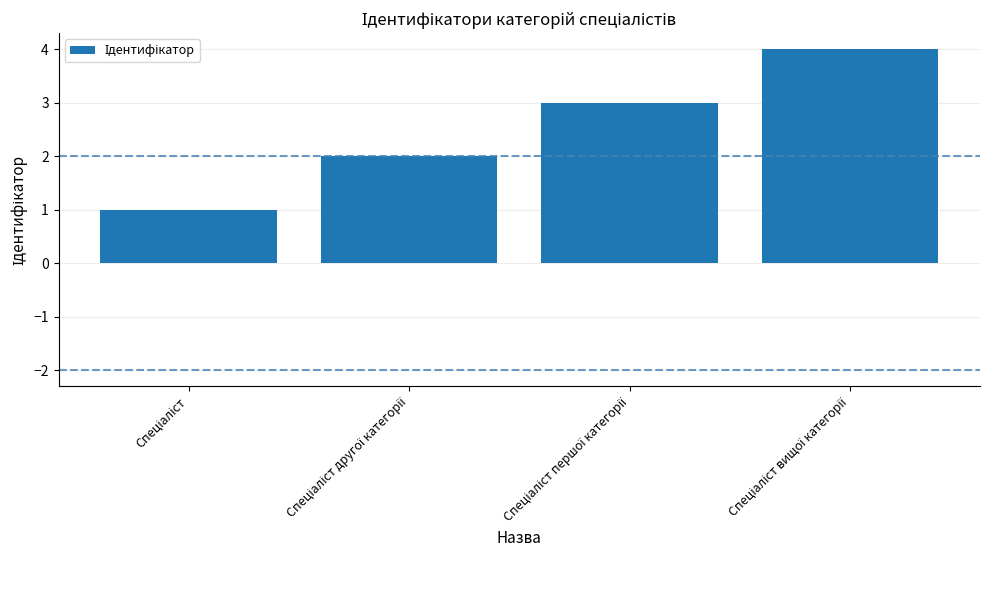

What is the difference between the maximum and minimum values?

3